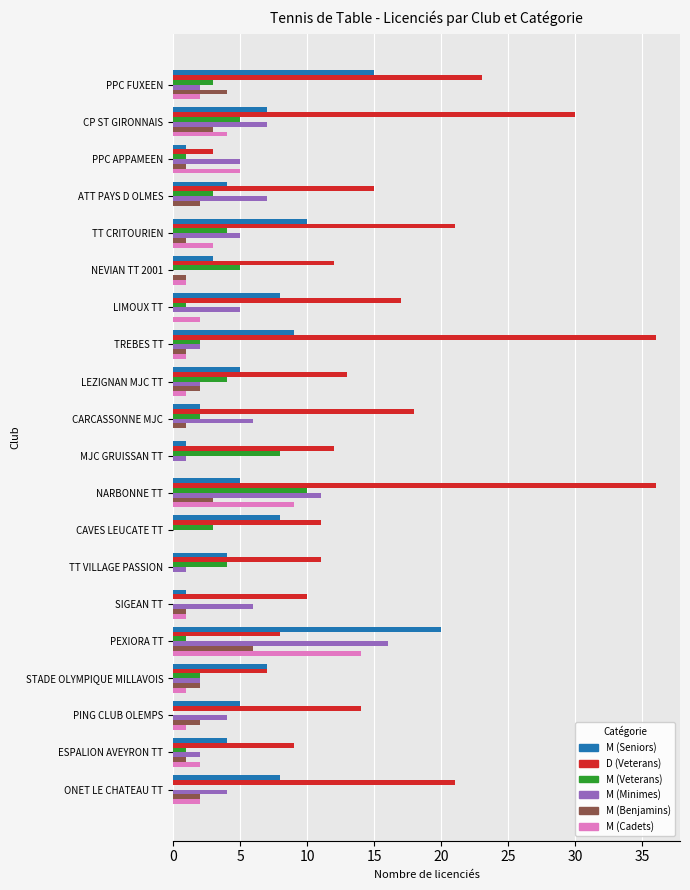

Is the value of M (Cadets) at TREBES TT greater than the value of M (Benjamins) at ATT PAYS D OLMES?

No